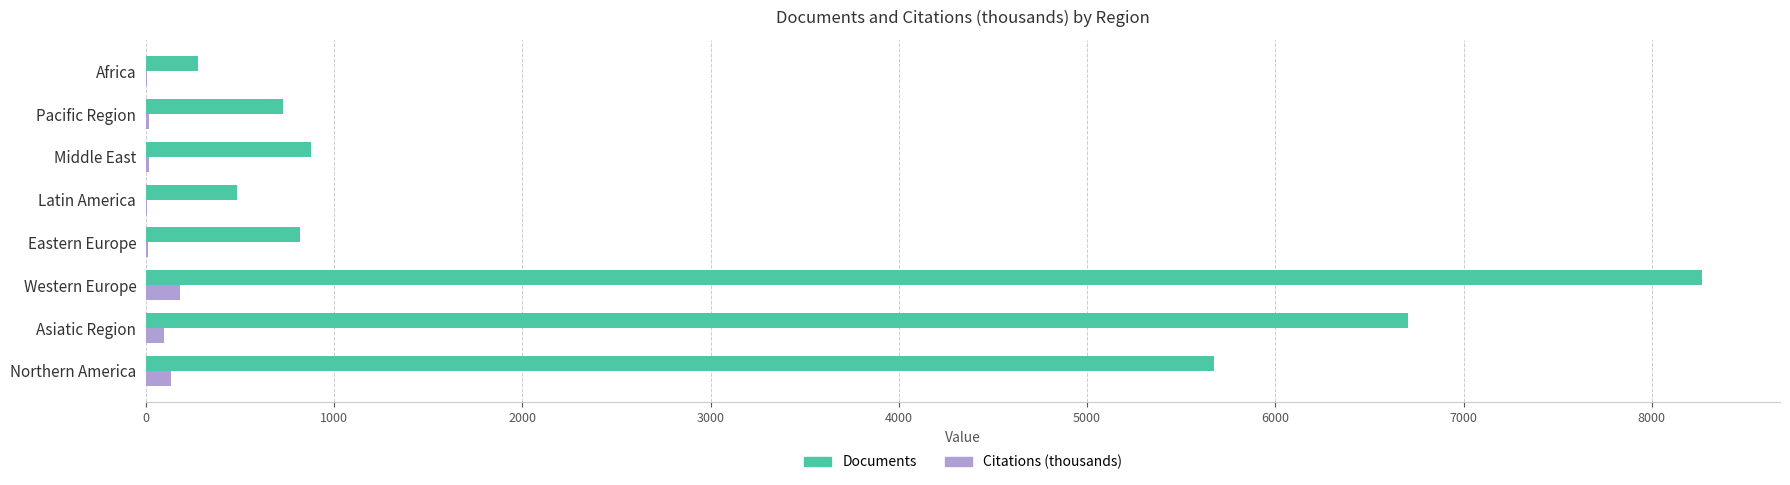

True or false: Documents has a value of 275 at Africa.

True